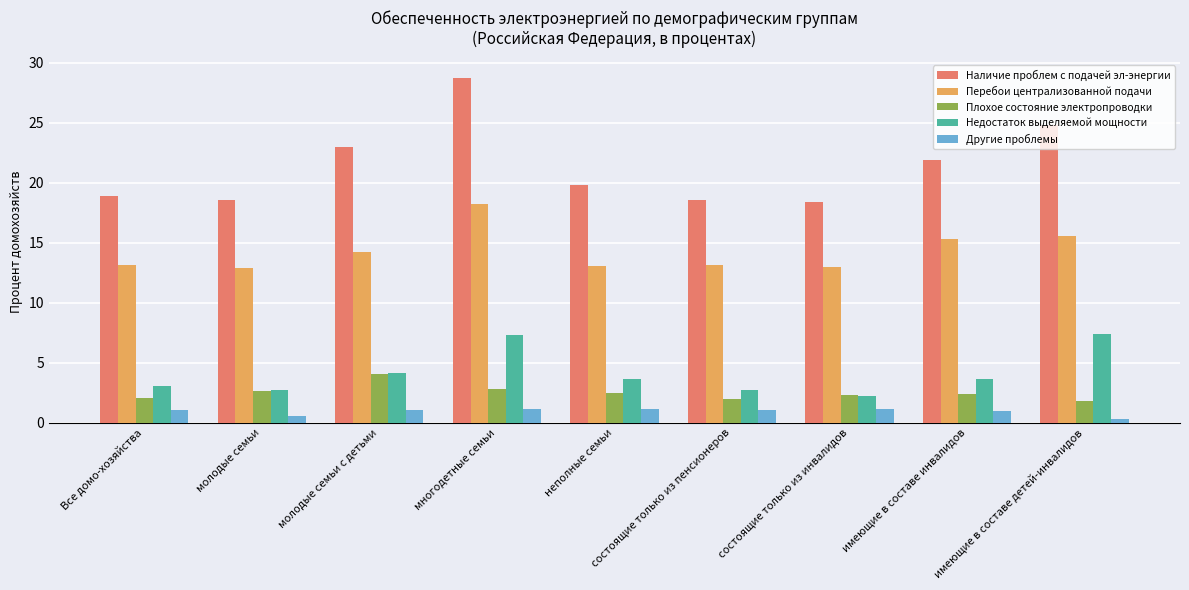

True or false: Другие проблемы has a value of 1.0 at состоящие только из пенсионеров.

True